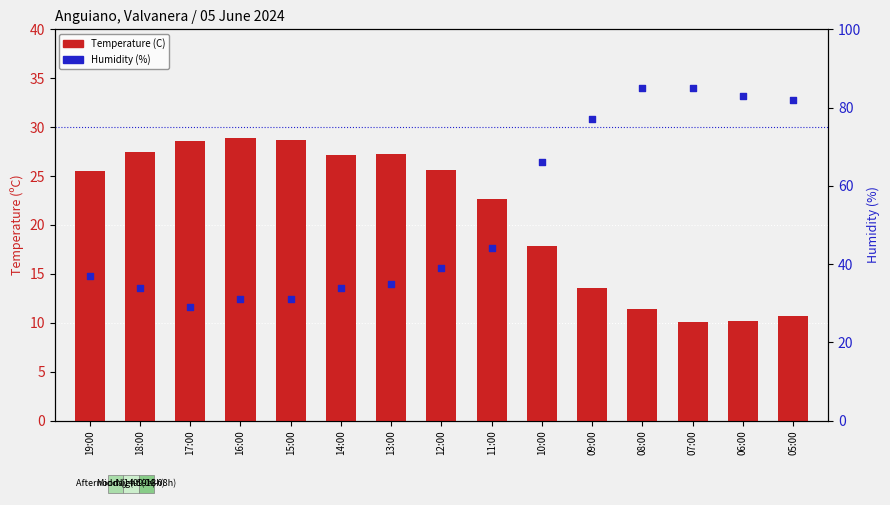

Which series has the largest Y range (max minus min)?

Humidity (%)